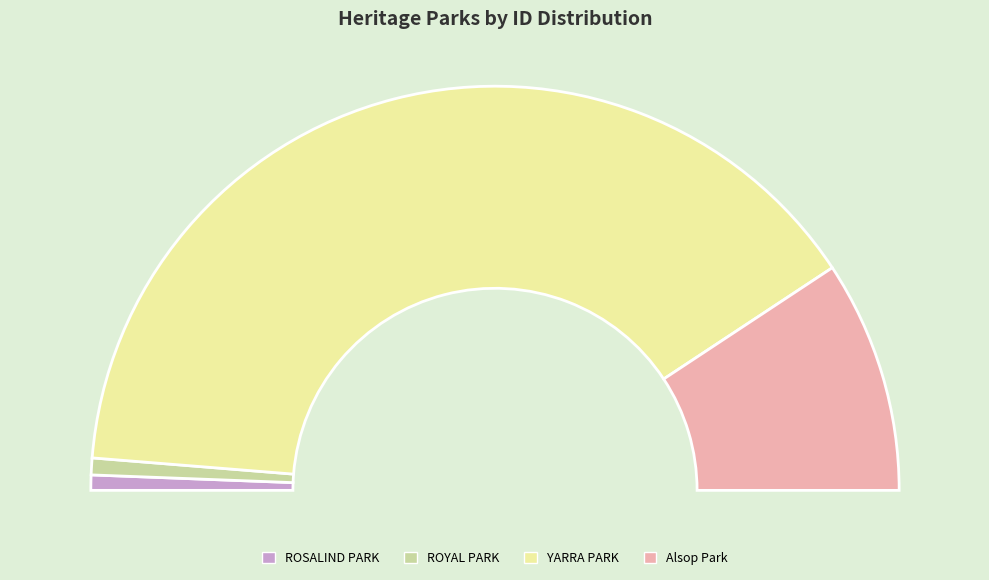

Is the sum of Alsop Park and ROYAL PARK greater than half?

No